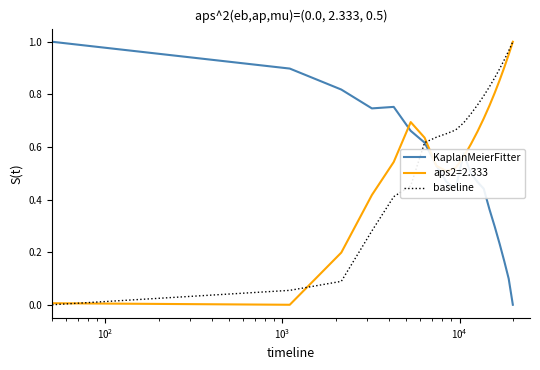

What is the sum of all baseline values?

12.3